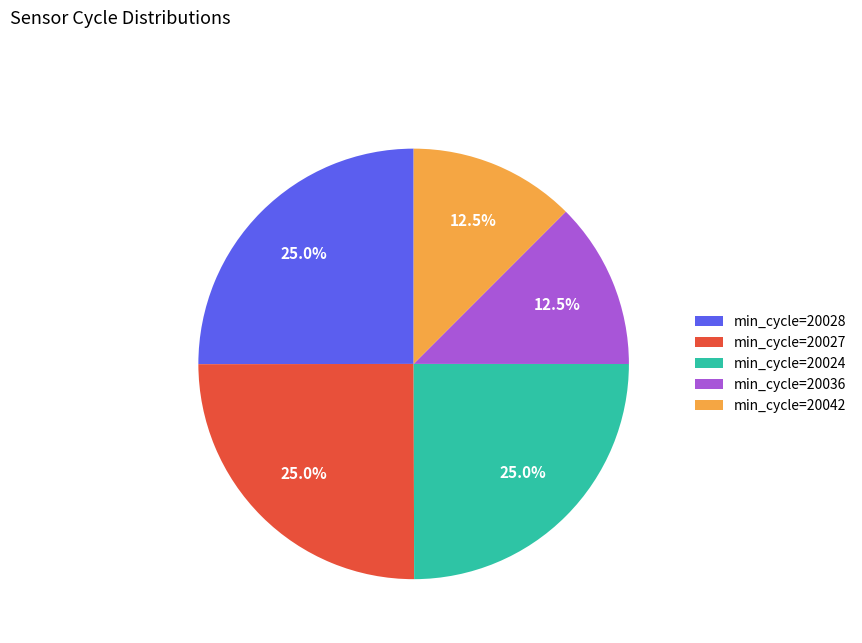

Does any single category account for the majority?

No